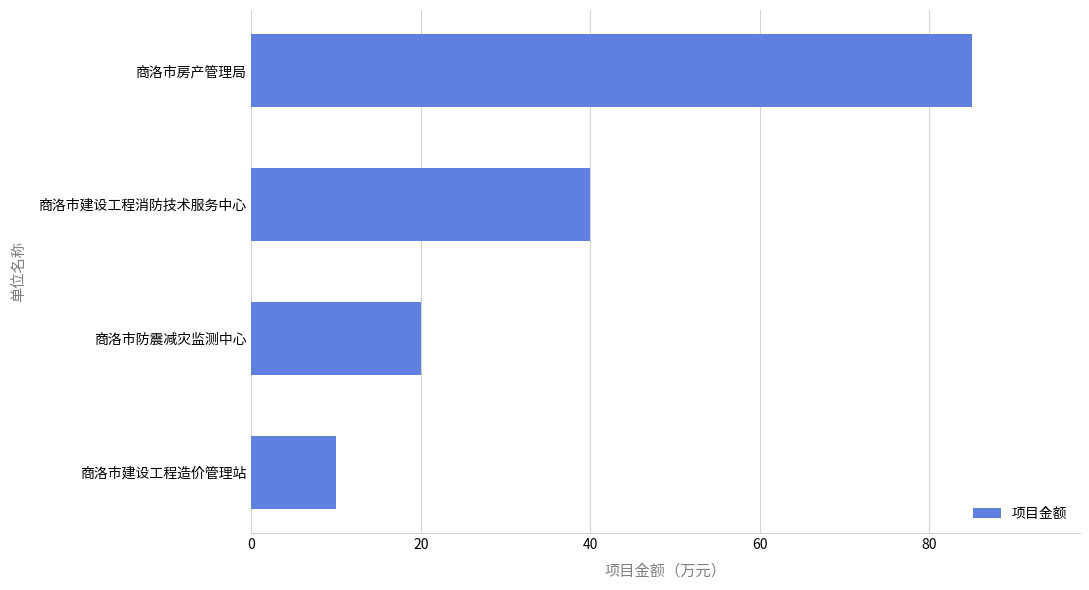

Where is the data nearest to the value 47?

商洛市建设工程消防技术服务中心